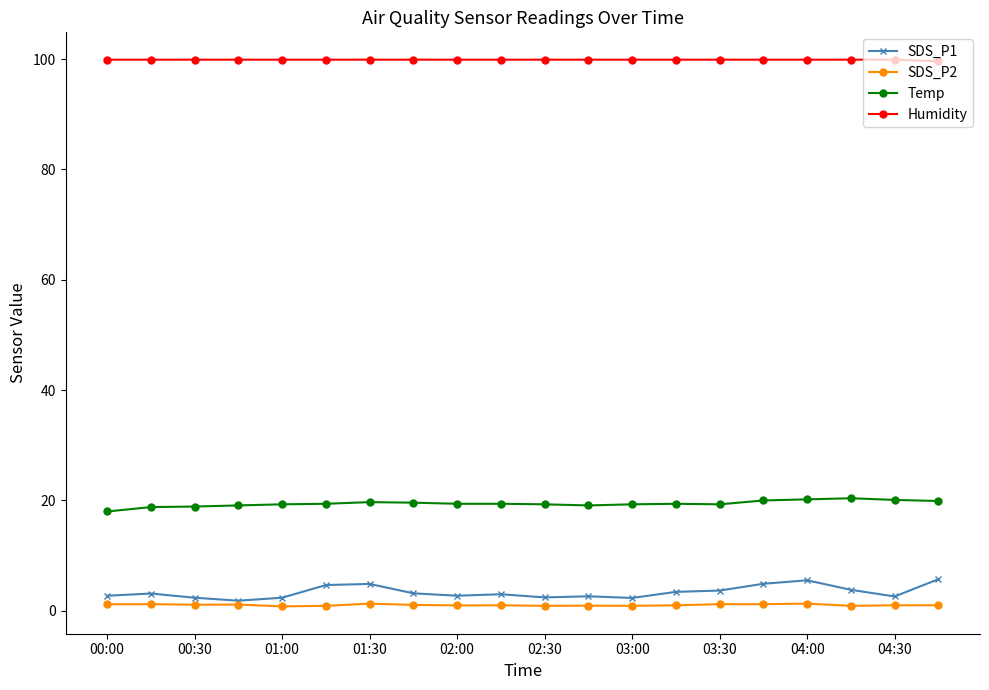

Count the number of data series in this chart.

4